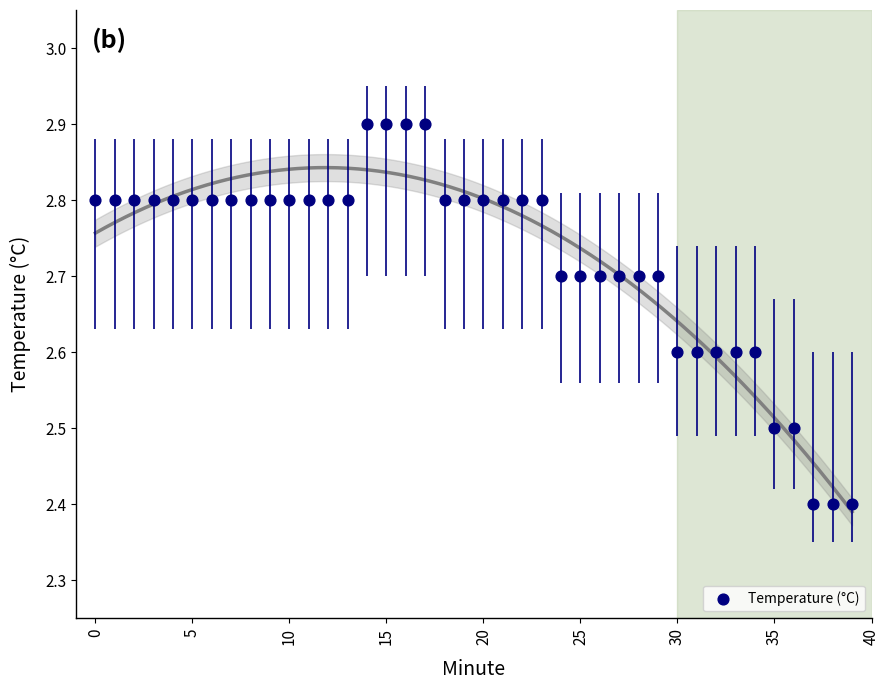

What is the range of Y values (max minus min)?

0.5